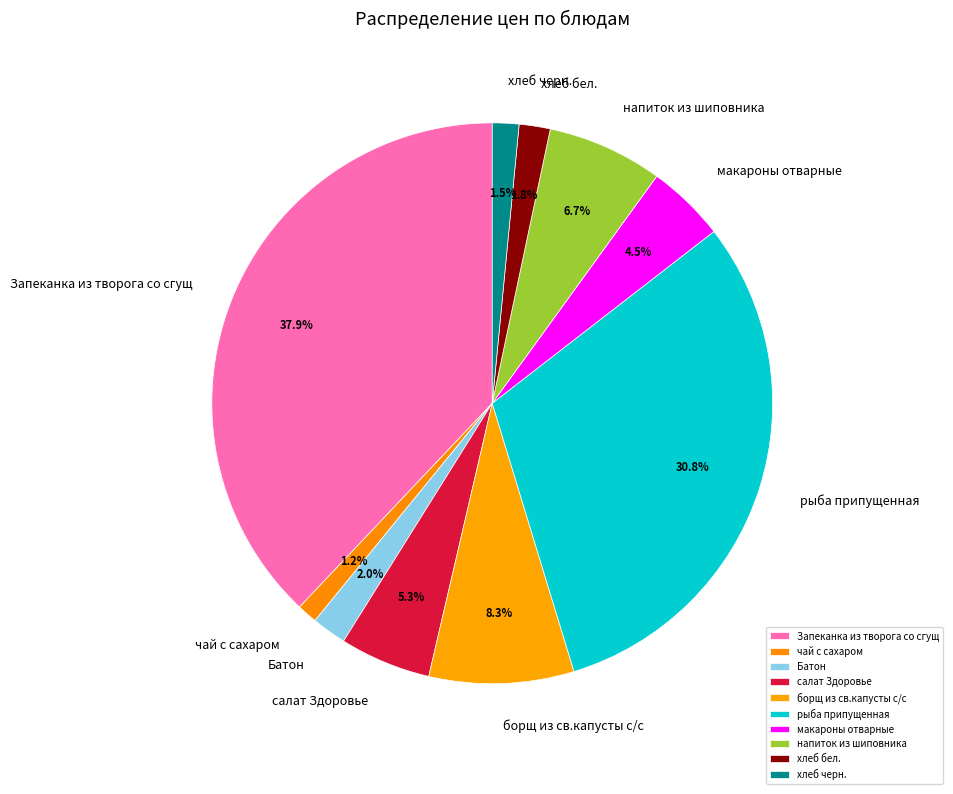

Does рыба припущенная account for over 50% of the chart?

No